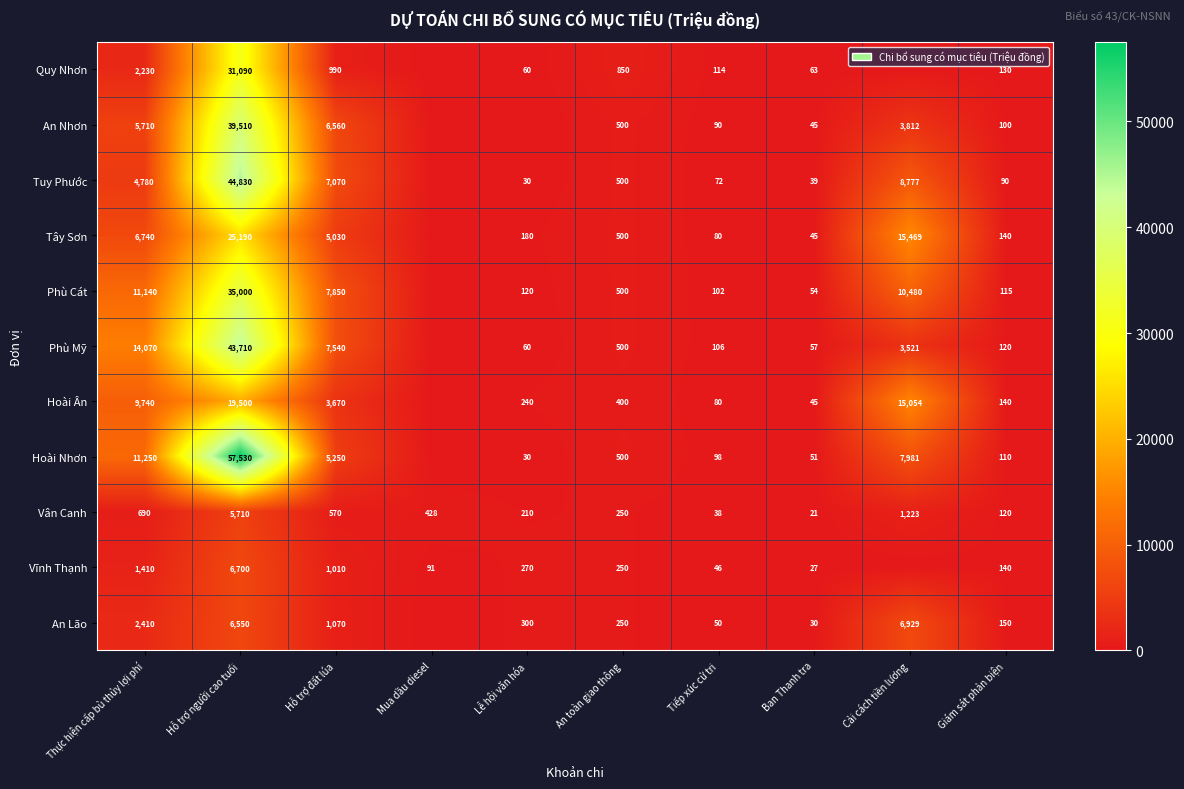

Which category has the lowest value in the Vân Canh series?

Ban Thanh tra